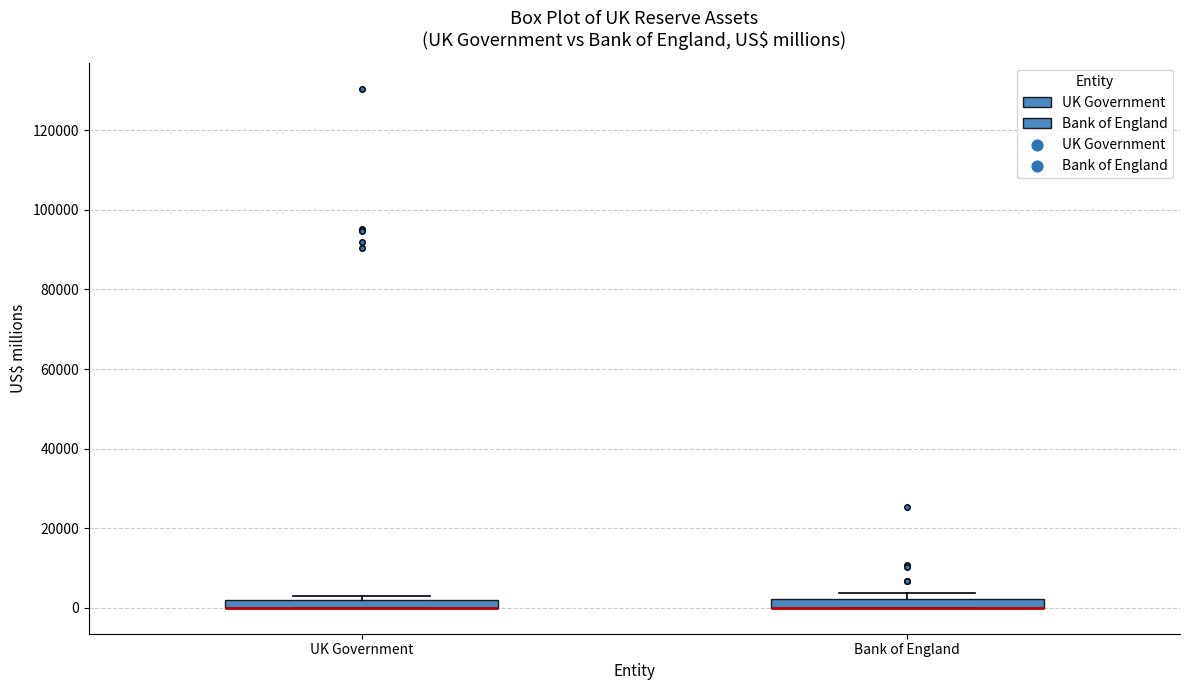

Where is the lower edge of the box for UK Government on the y-axis? The values are not printed on the chart, so give them approximately, as read against the axis.

0